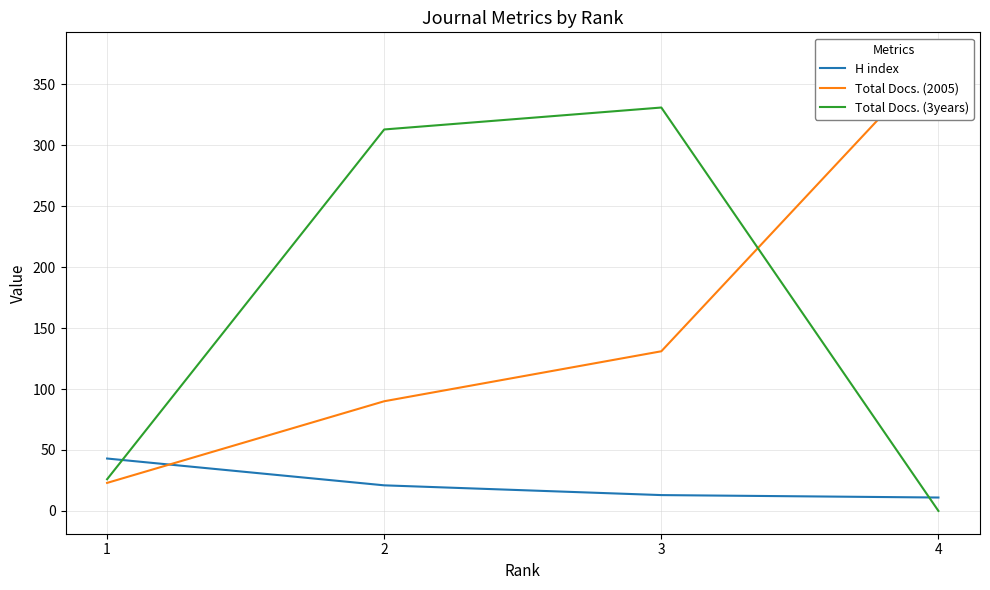

Rank the series by their maximum value, from lowest to highest.

H index, Total Docs. (3years), Total Docs. (2005)